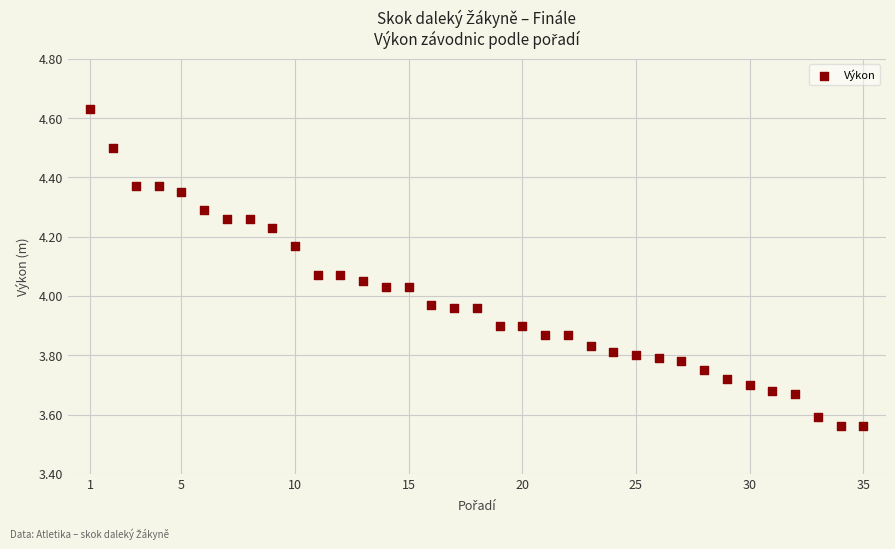

What is the range of Y values (max minus min)?

1.1